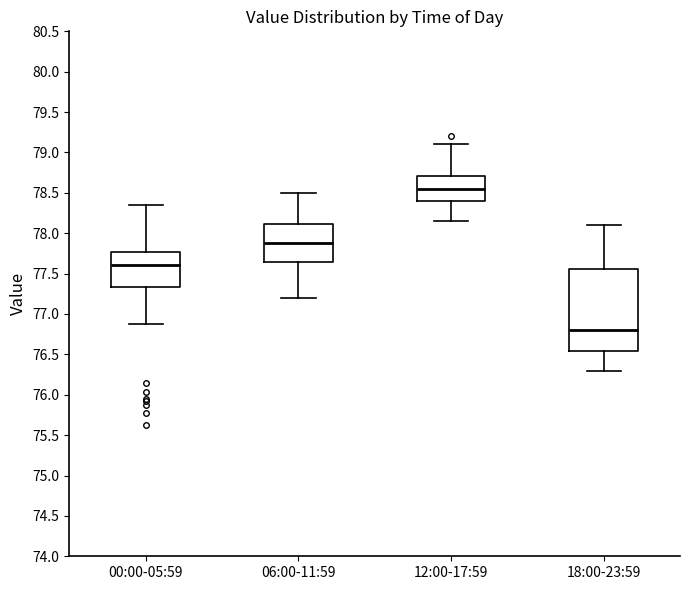

Where does the median line of the box for 18:00-23:59 sit on the y-axis? The values are not printed on the chart, so give them approximately, as read against the axis.

76.80